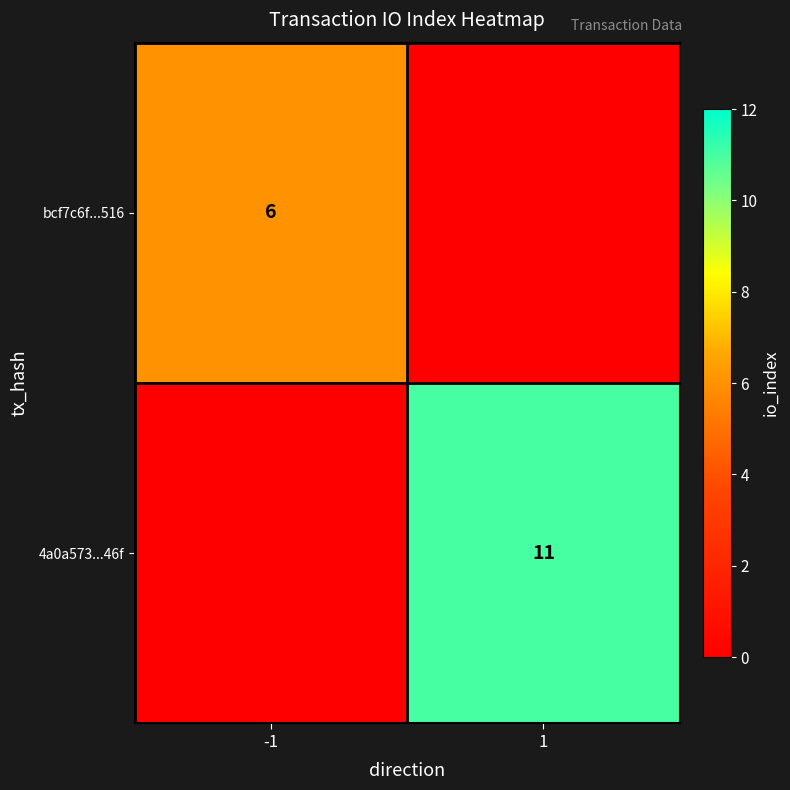

Count the number of categories in the chart.

2